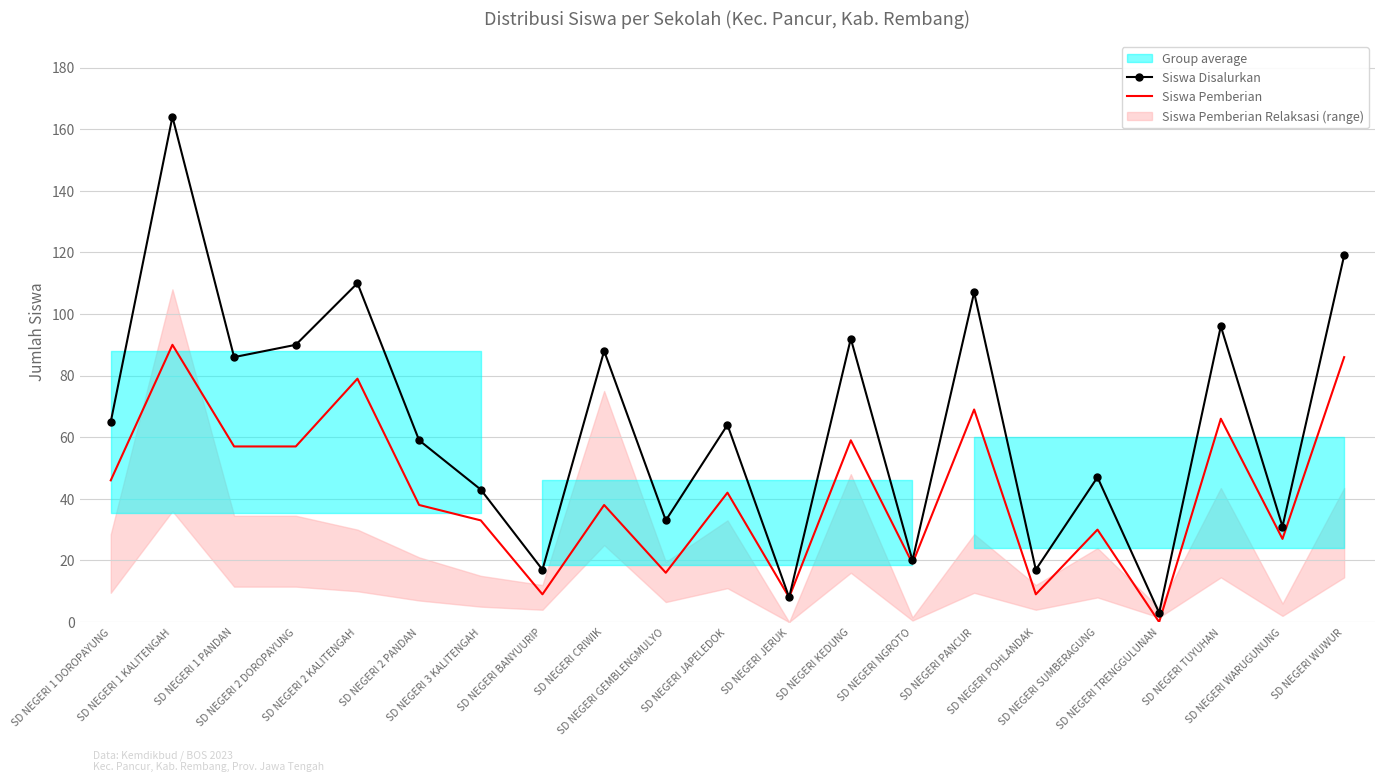

Rank the series by their average value, from lowest to highest.

Siswa Pemberian, Siswa Disalurkan